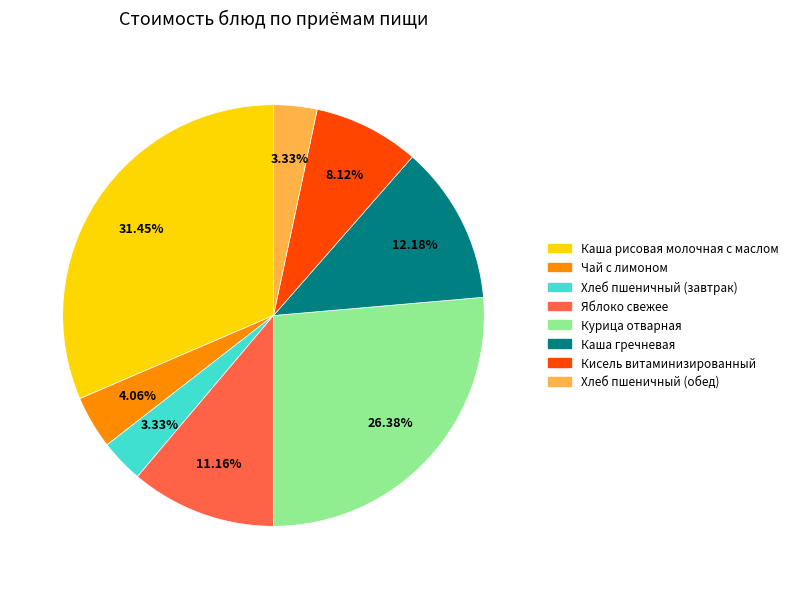

To the nearest percent, what is the difference between the Каша гречневая and Хлеб пшеничный (обед) slice percentages?

9%